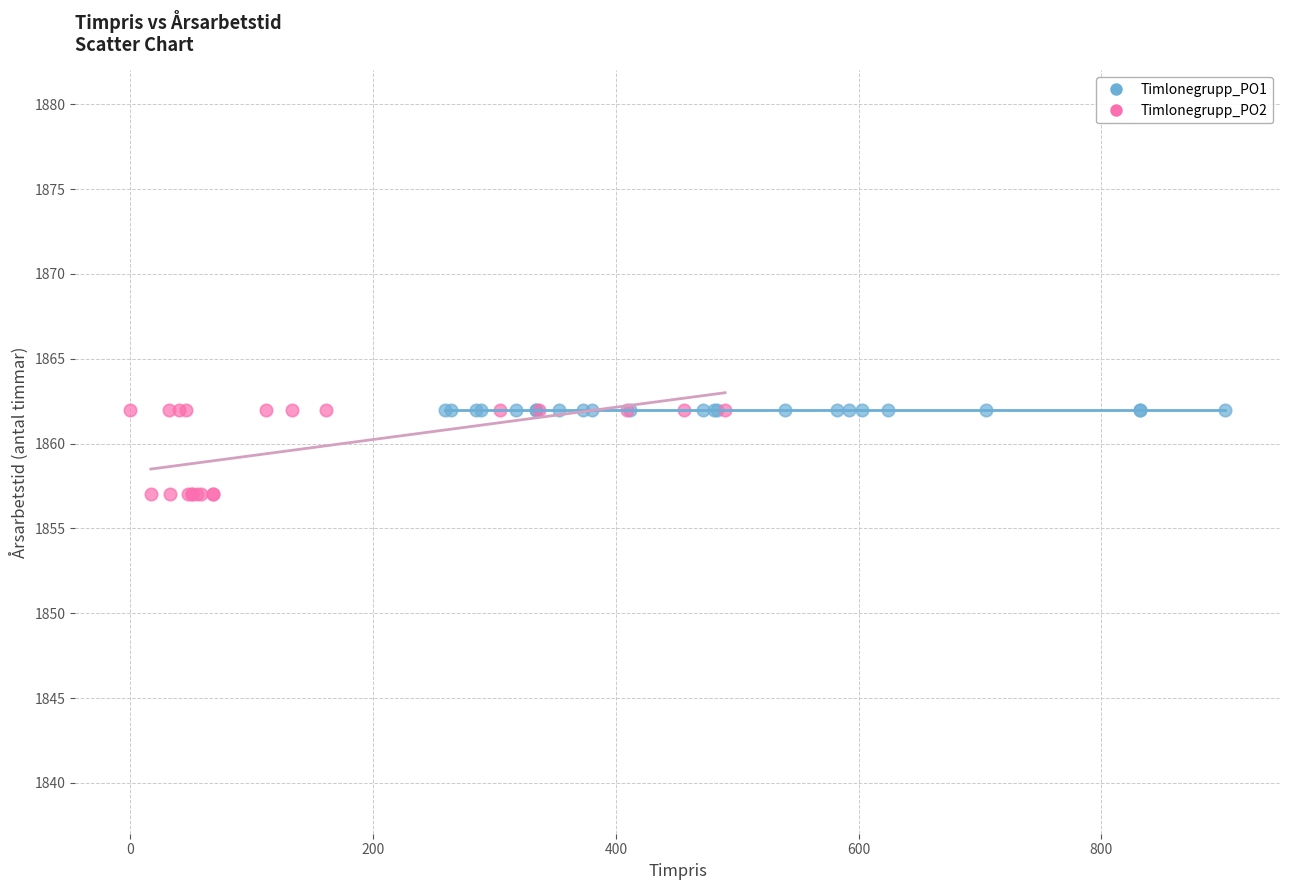

Which series contains the lowest Y value?

Timlonegrupp_PO2